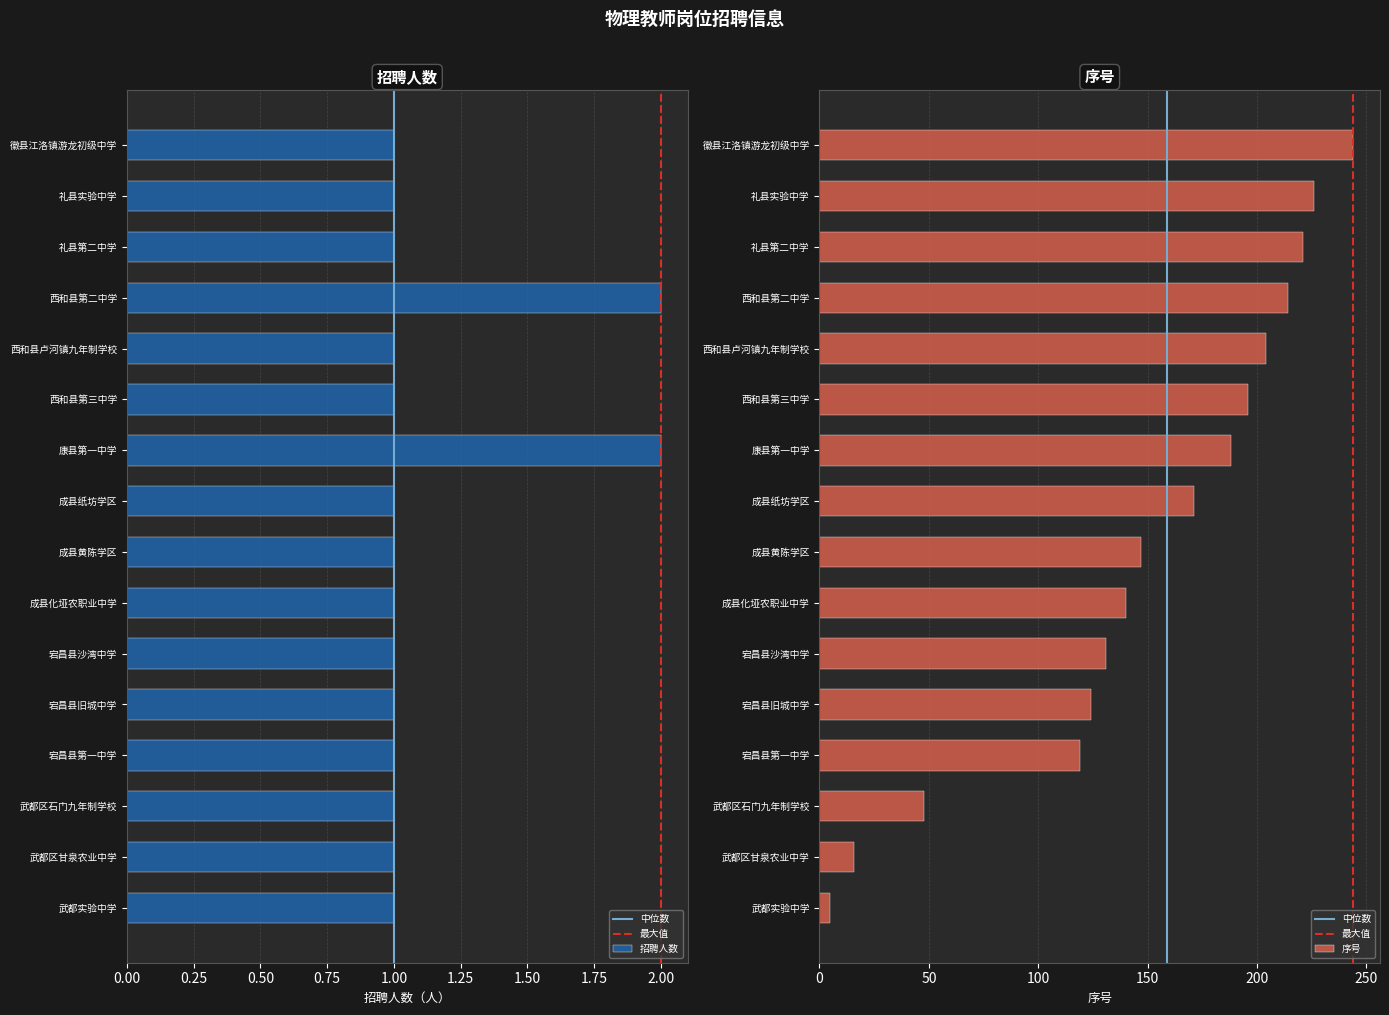

What is the lowest value of the 序号 series?

5